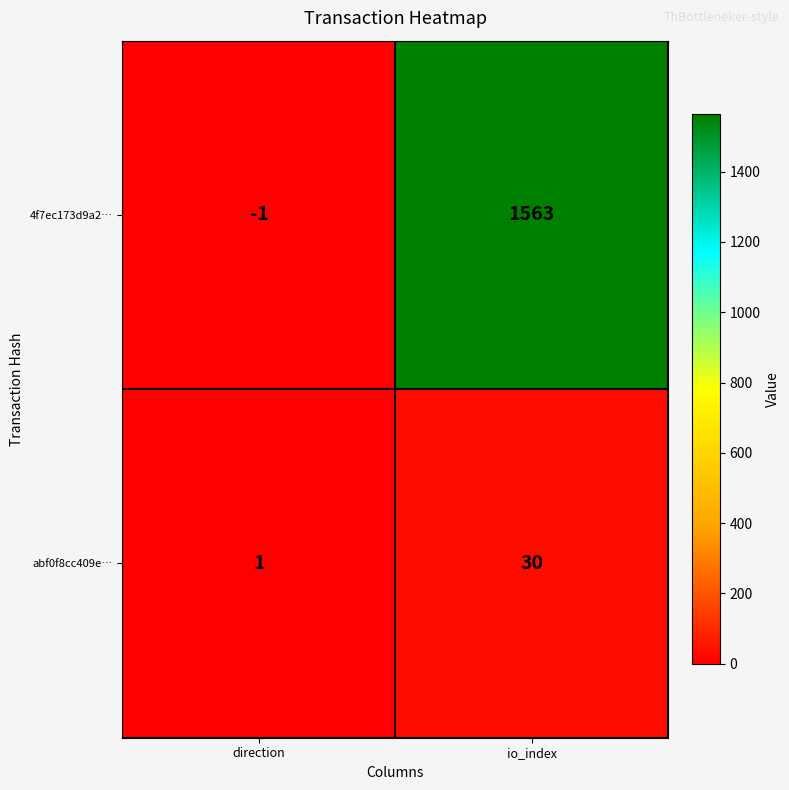

The 4f7ec173d9a2… series shows -1 at direction. True or false?

True